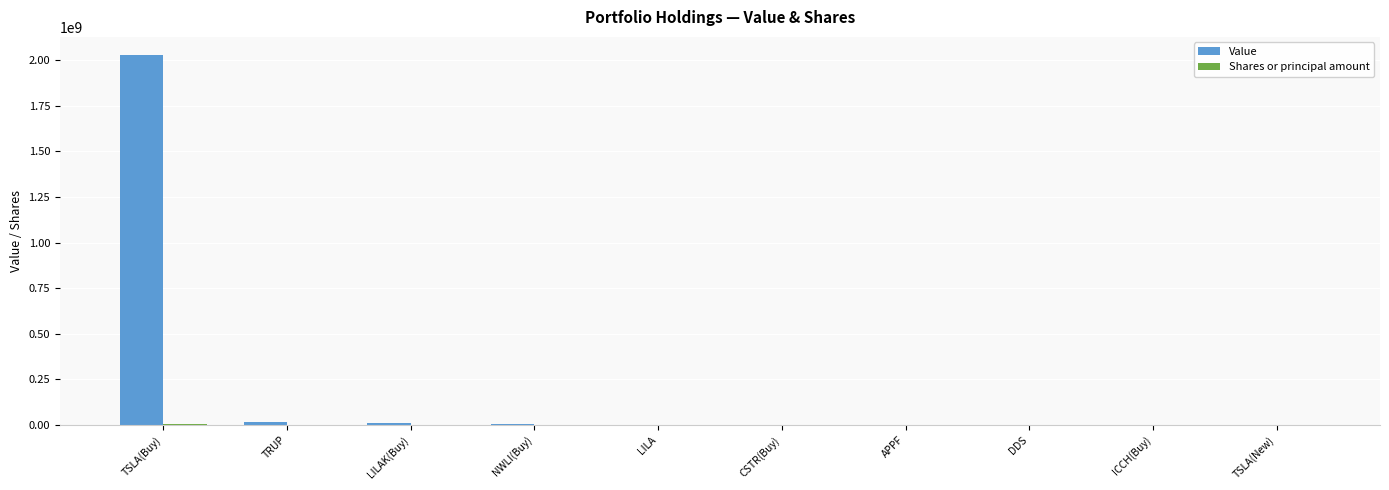

What is the maximum value shown in the chart?

2025785000